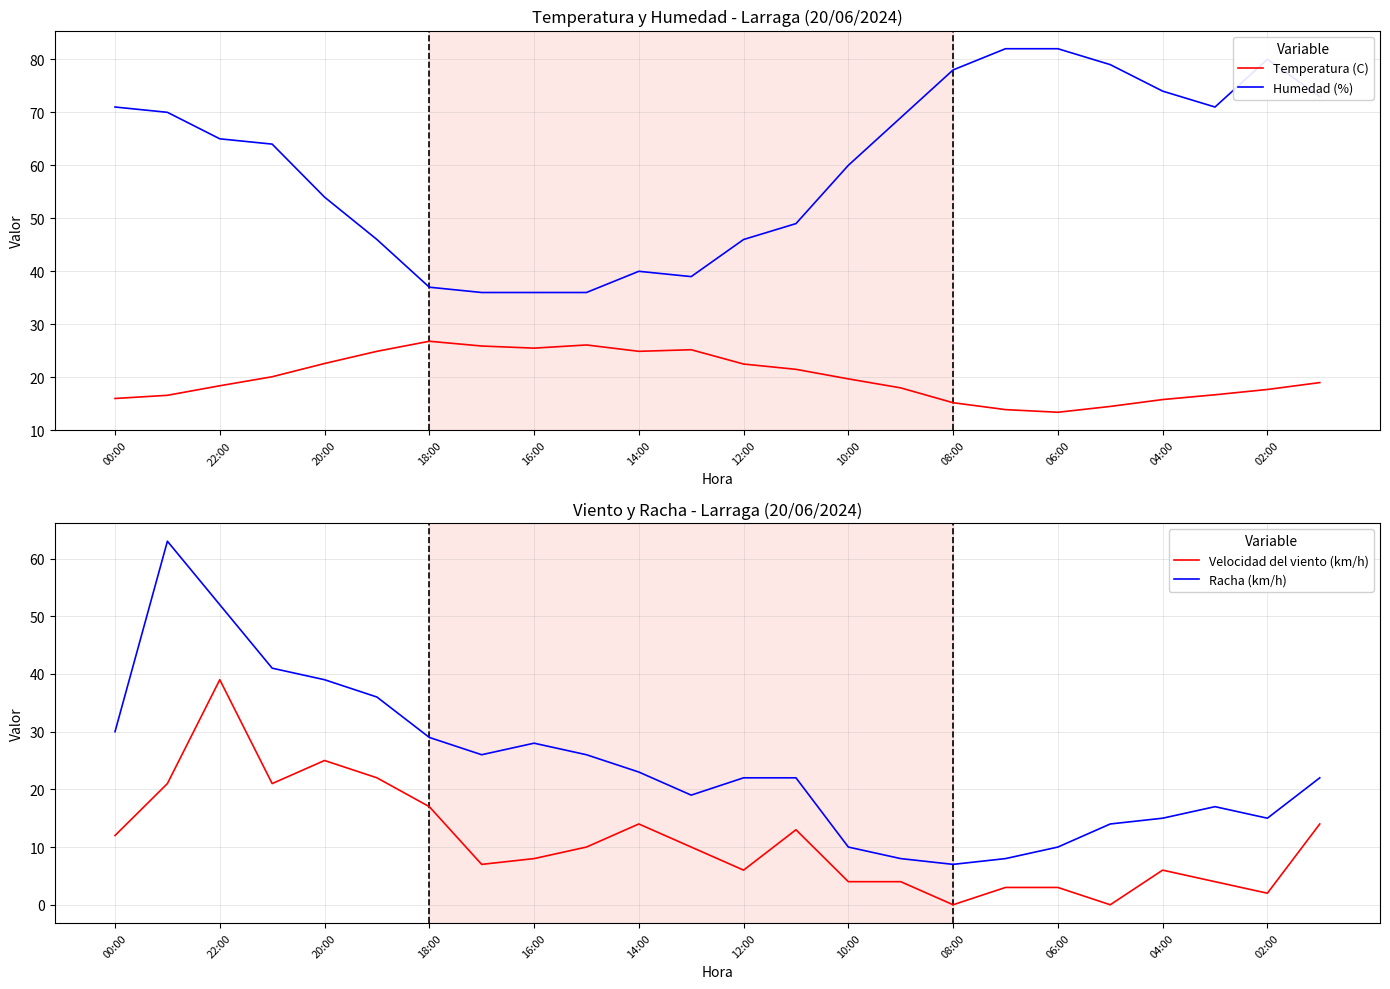

The Temperatura (C) series shows 16.0 at 00:00. True or false?

True